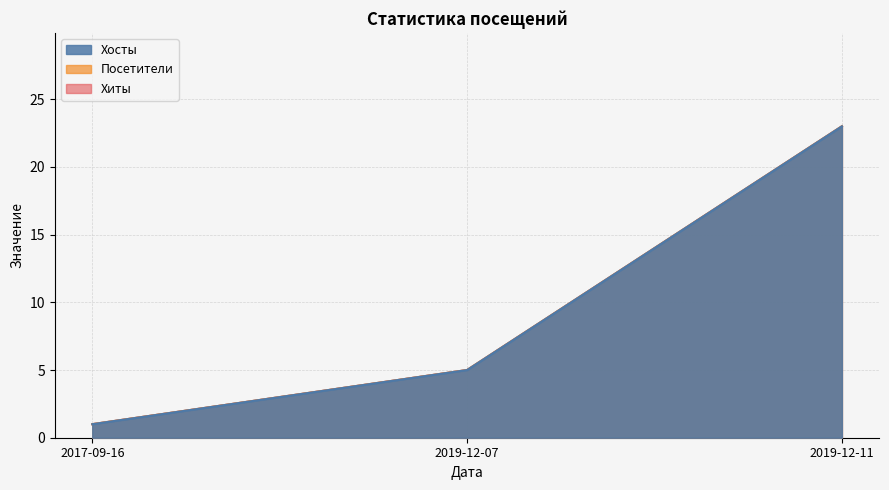

The Хосты series shows 35 at 2019-12-11. True or false?

False